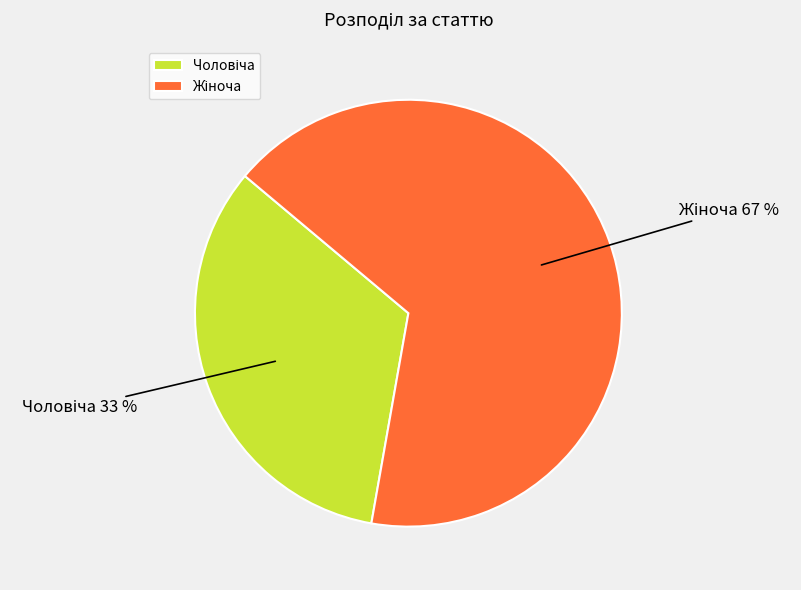

Does any single category account for the majority?

Yes